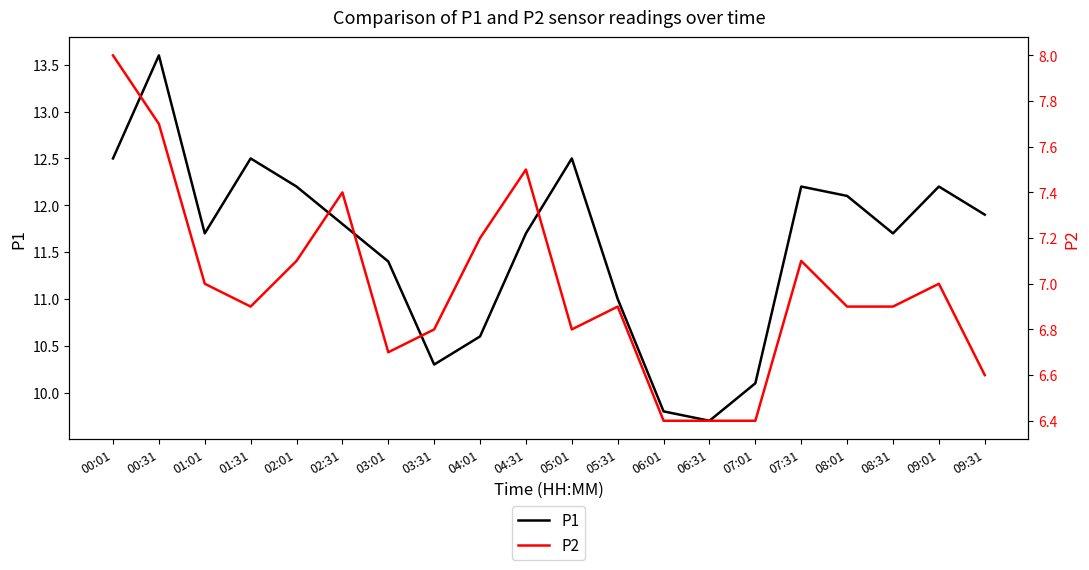

Reading left to right, transcribe all the data shown in this chart.

P1: 00:01=12.5	00:31=13.6	01:01=11.7	01:31=12.5	02:01=12.2	02:31=11.8	03:01=11.4	03:31=10.3	04:01=10.6	04:31=11.7	05:01=12.5	05:31=11.0	06:01=9.8	06:31=9.7	07:01=10.1	07:31=12.2	08:01=12.1	08:31=11.7	09:01=12.2	09:31=11.9
P2: 00:01=8.0	00:31=7.7	01:01=7.0	01:31=6.9	02:01=7.1	02:31=7.4	03:01=6.7	03:31=6.8	04:01=7.2	04:31=7.5	05:01=6.8	05:31=6.9	06:01=6.4	06:31=6.4	07:01=6.4	07:31=7.1	08:01=6.9	08:31=6.9	09:01=7.0	09:31=6.6